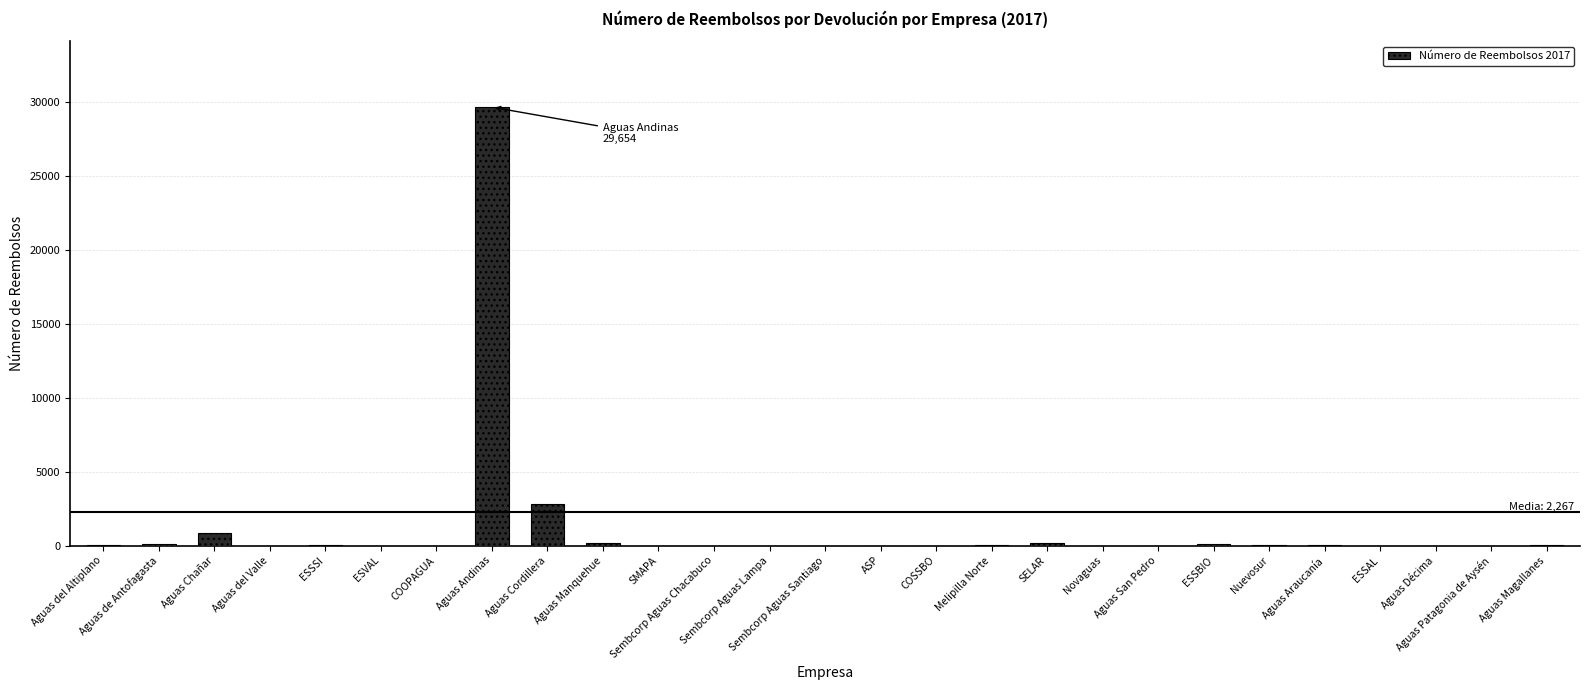

What is the sum of all values?

34005